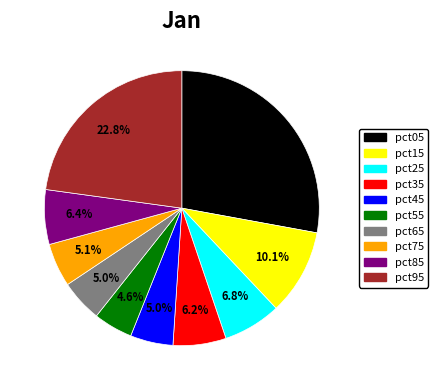

Is it true that pct05 is 28% of the pie?

True